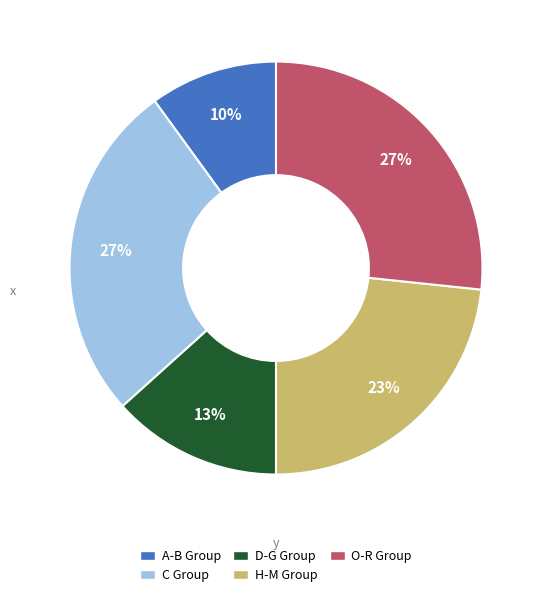

What percentage is the O-R Group slice, to the nearest percent?

27%